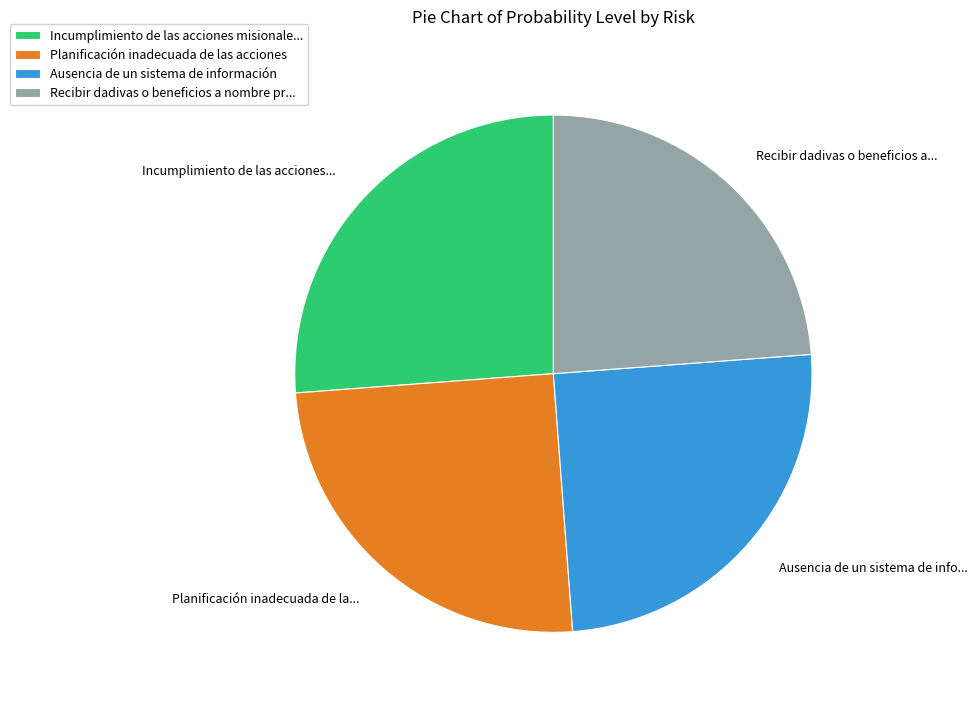

Which category has the smallest portion of the pie?

Recibir dadivas o beneficios a nombre pr...